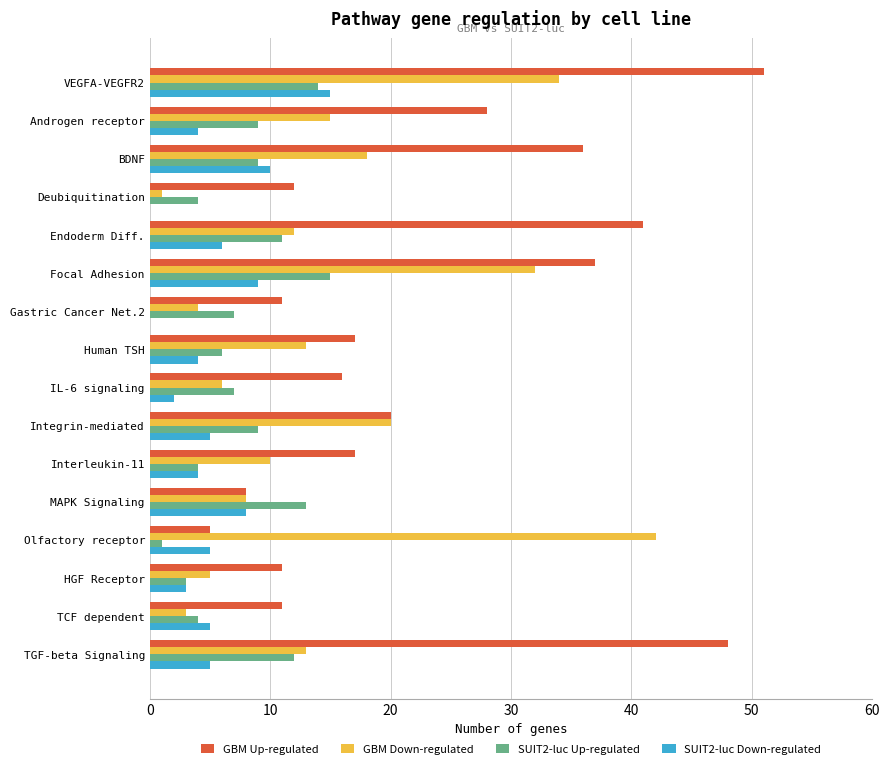

Is the value of SUIT2-luc Down-regulated at Androgen receptor greater than the value of SUIT2-luc Up-regulated at Olfactory receptor?

Yes